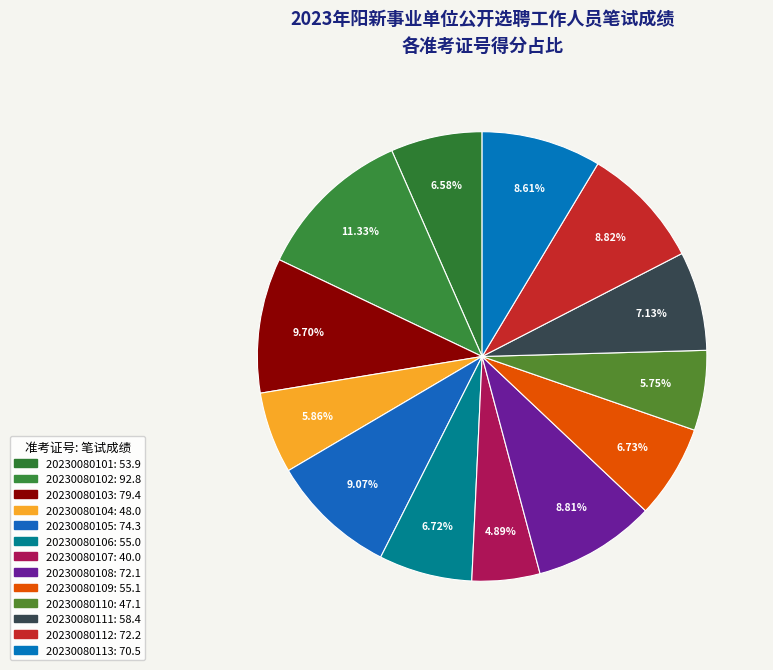

Does 20230080108 represent more than half of the total?

No